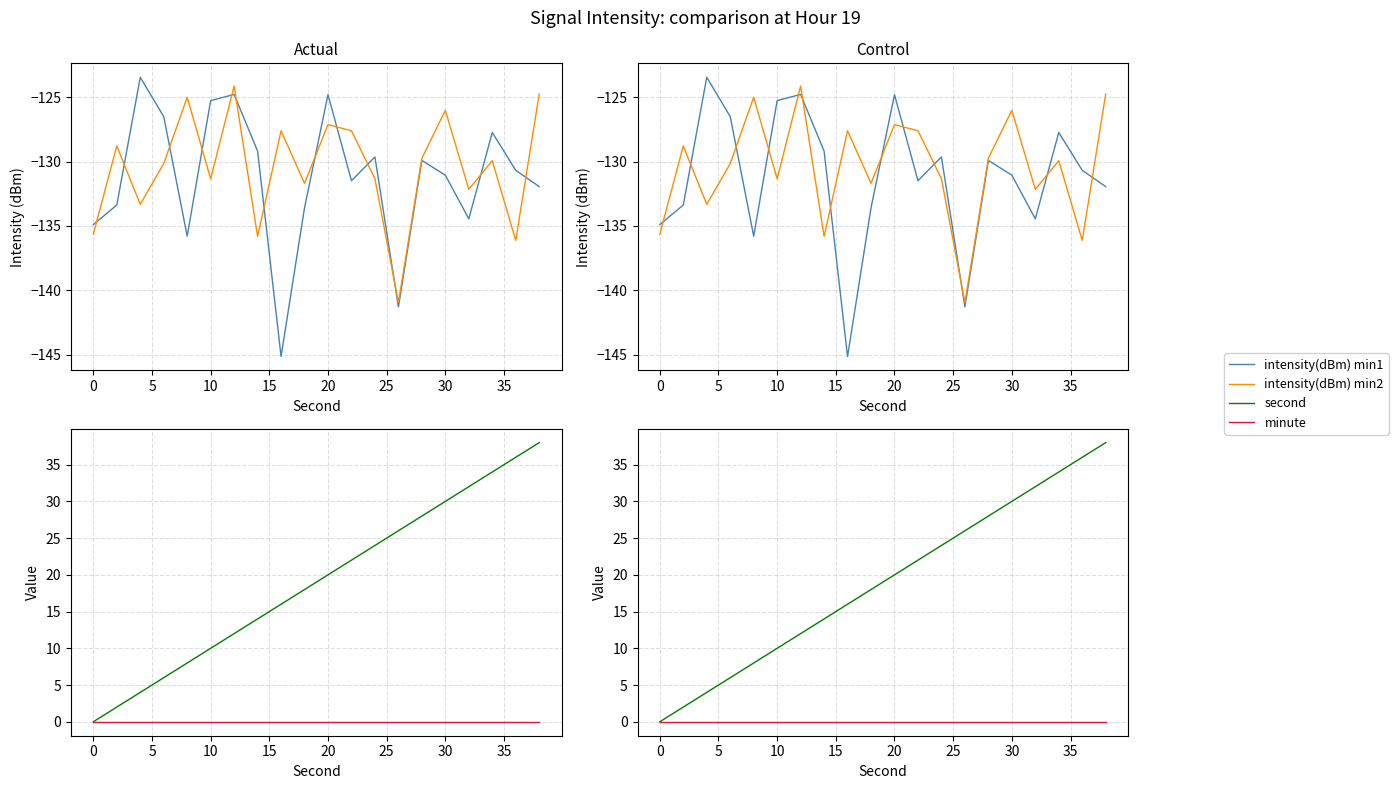

Is this an area chart (filled region under the line)?

No